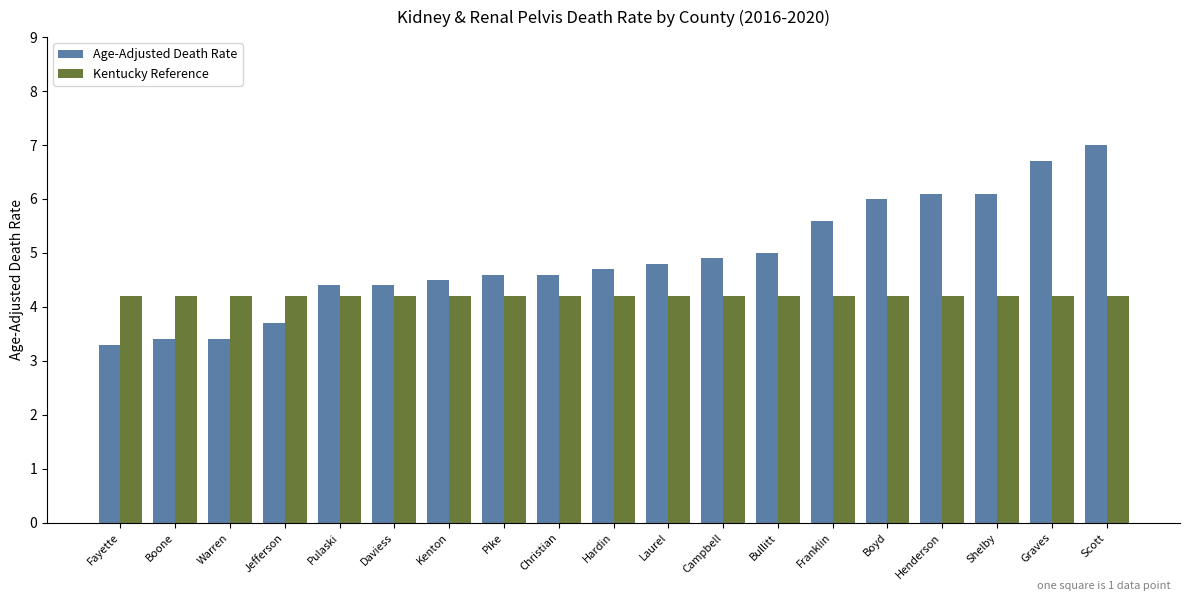

What is the label of the 17th bar from the right?

Warren